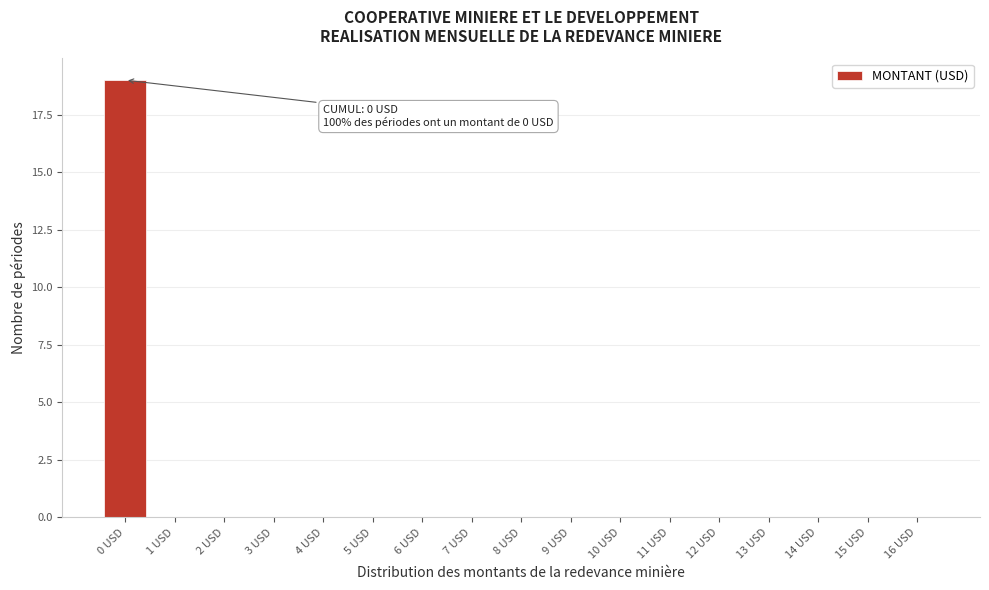

Reading left to right, extract all data points from this chart.

0 USD=19	1 USD=0	2 USD=0	3 USD=0	4 USD=0	5 USD=0	6 USD=0	7 USD=0	8 USD=0	9 USD=0	10 USD=0	11 USD=0	12 USD=0	13 USD=0	14 USD=0	15 USD=0	16 USD=0